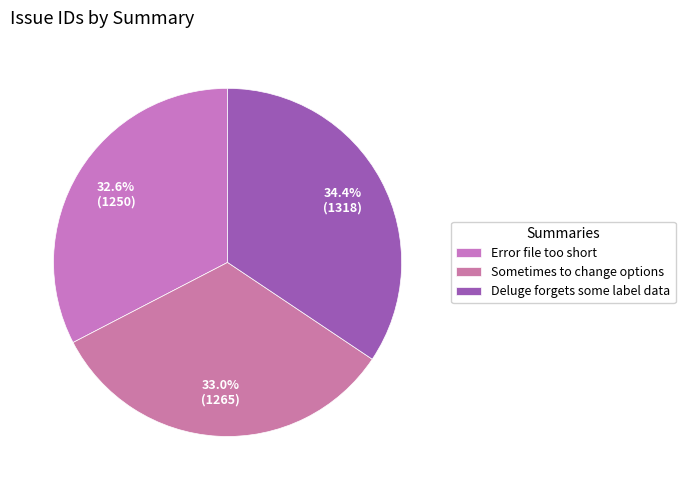

Which slice is the smallest?

Error file too short